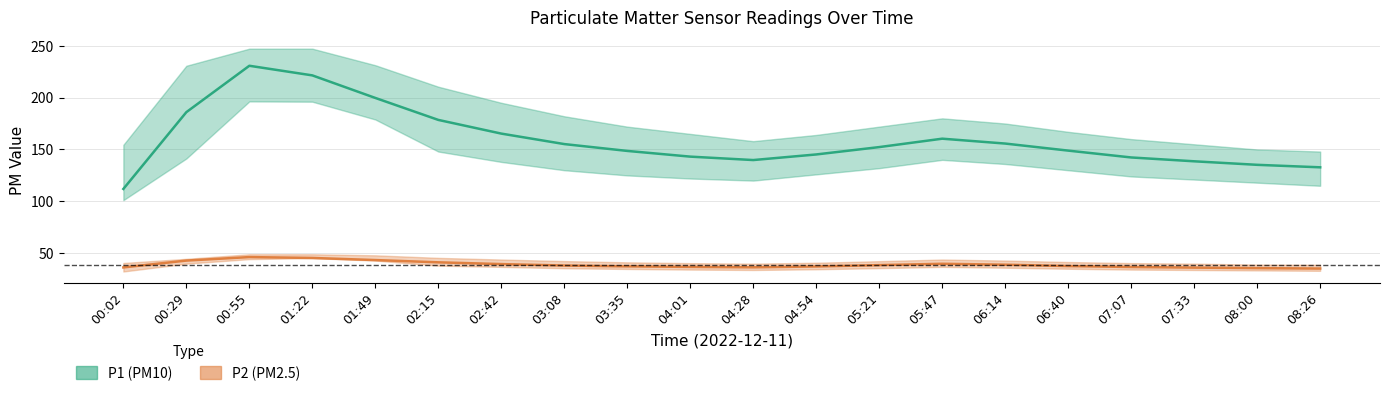

Is it true that P2 (PM2.5) equals 36.8 at 04:01?

True